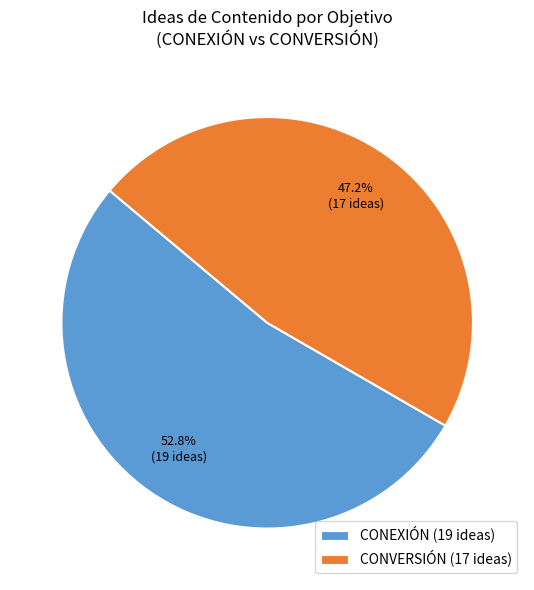

To the nearest percent, what is the difference between the CONEXIÓN and CONVERSIÓN slice percentages?

6%